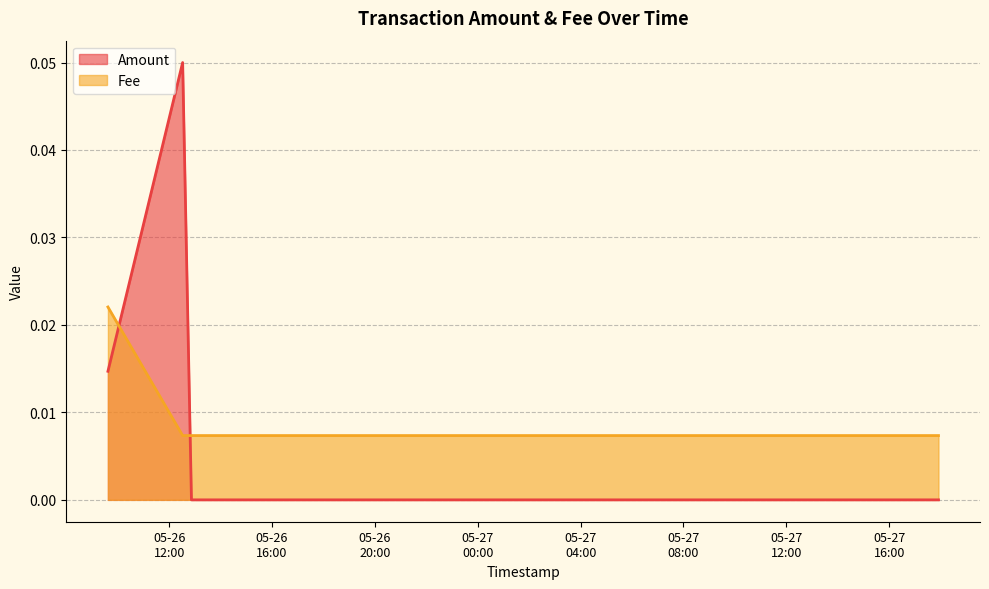

Which series has the widest spread of values?

Amount